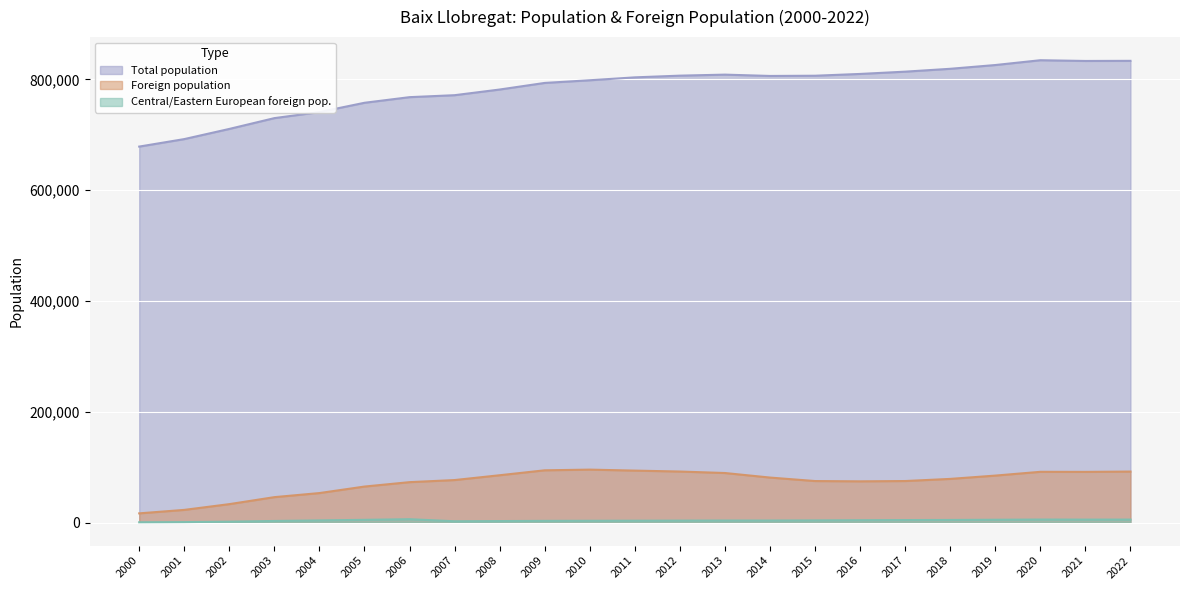

True or false: Foreign population has a value of 22701 at 2022.

False